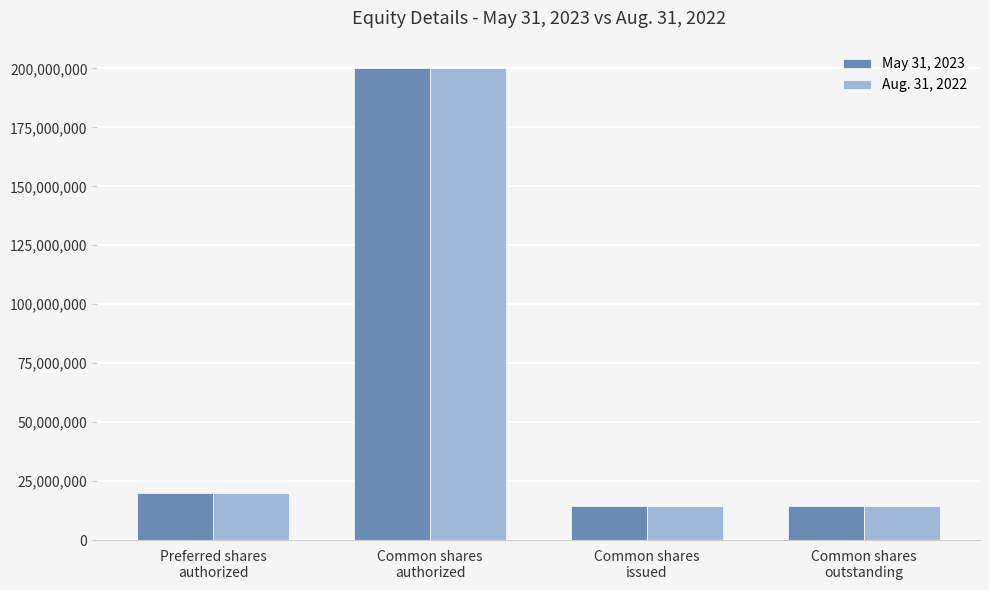

Does the chart contain stacked bars?

No